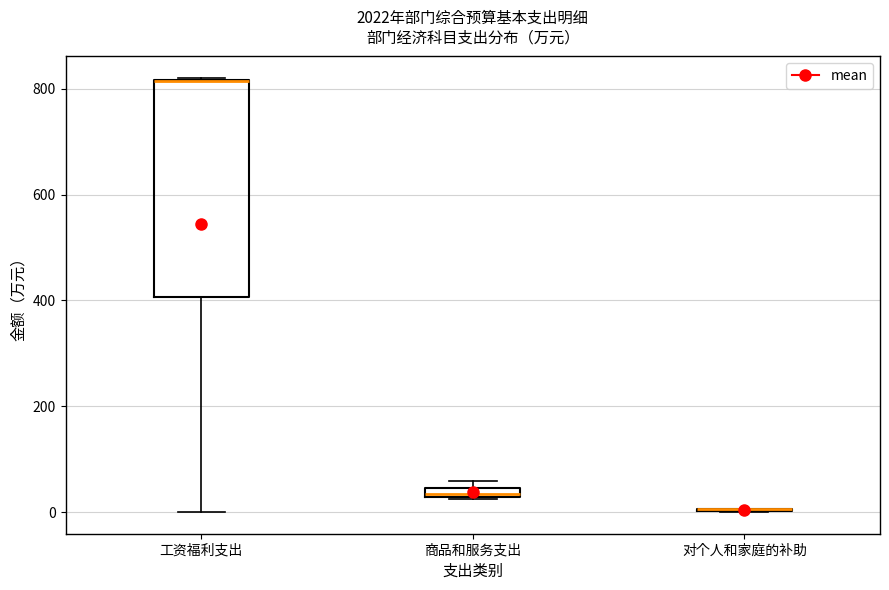

Where is the lower edge of the box for 商品和服务支出 on the y-axis? The values are not printed on the chart, so give them approximately, as read against the axis.

20